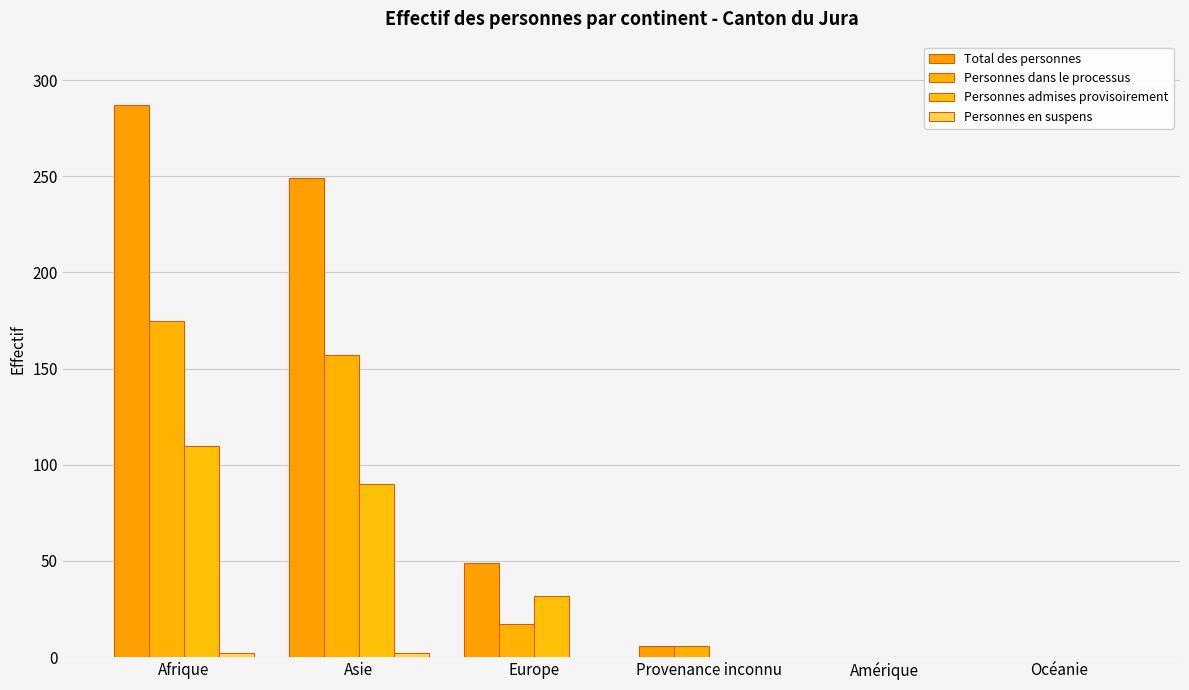

Which series has the widest spread of values?

Total des personnes